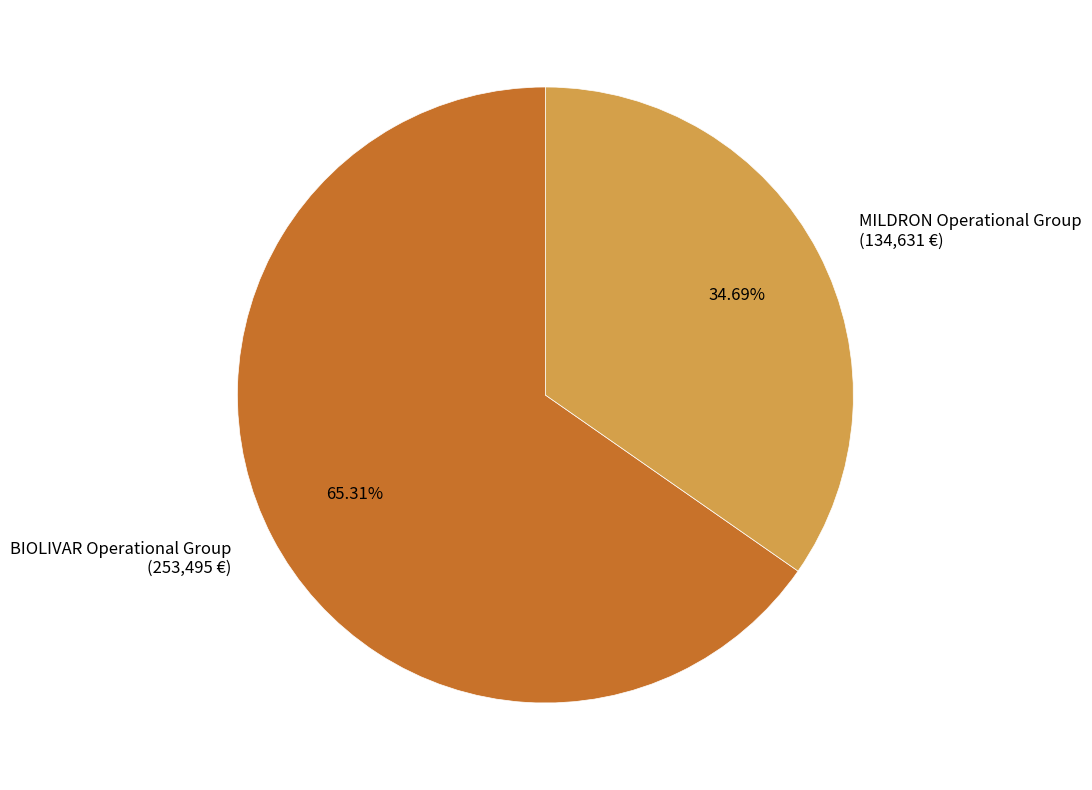

How many segments does this pie chart have?

2